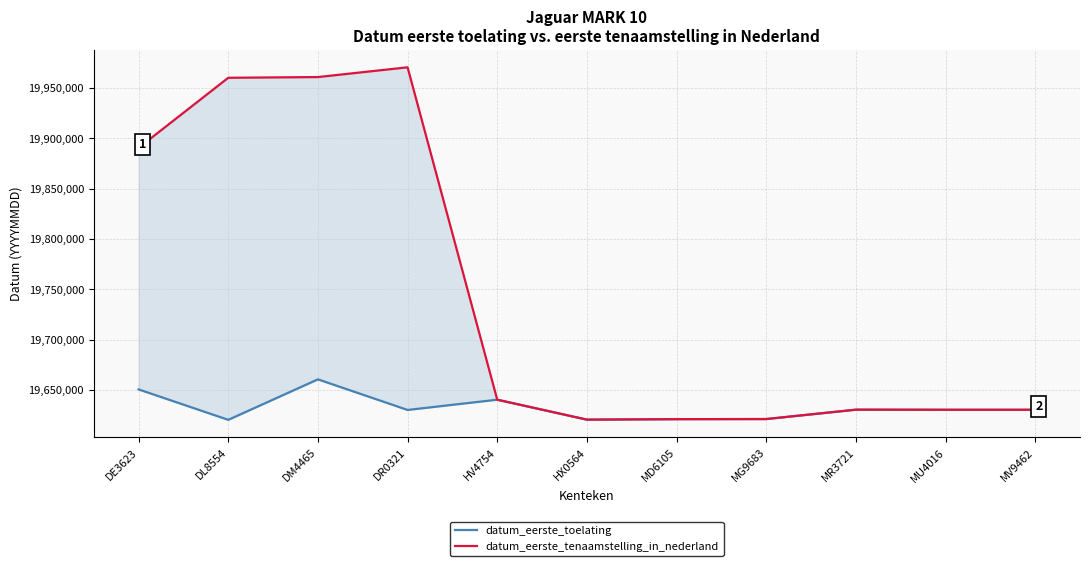

What is the lowest value of the datum_eerste_tenaamstelling_in_nederland series?

19620615